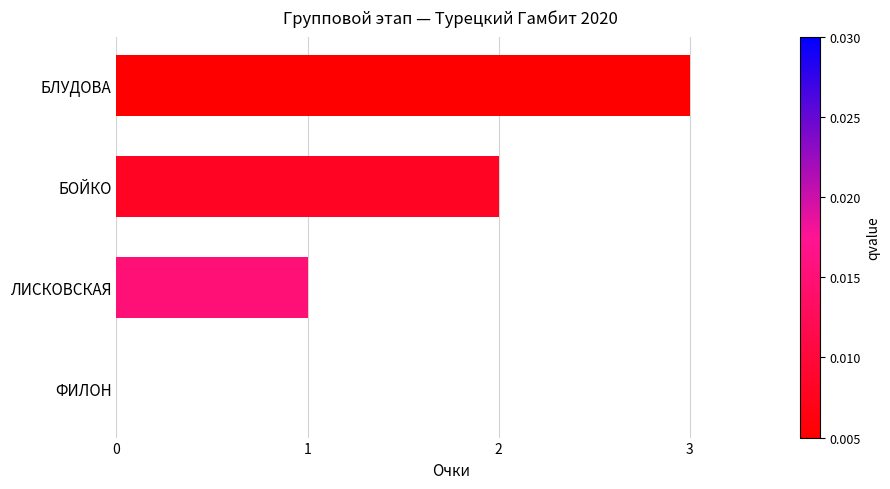

The chart shows a value of 0 at ФИЛОН. True or false?

True